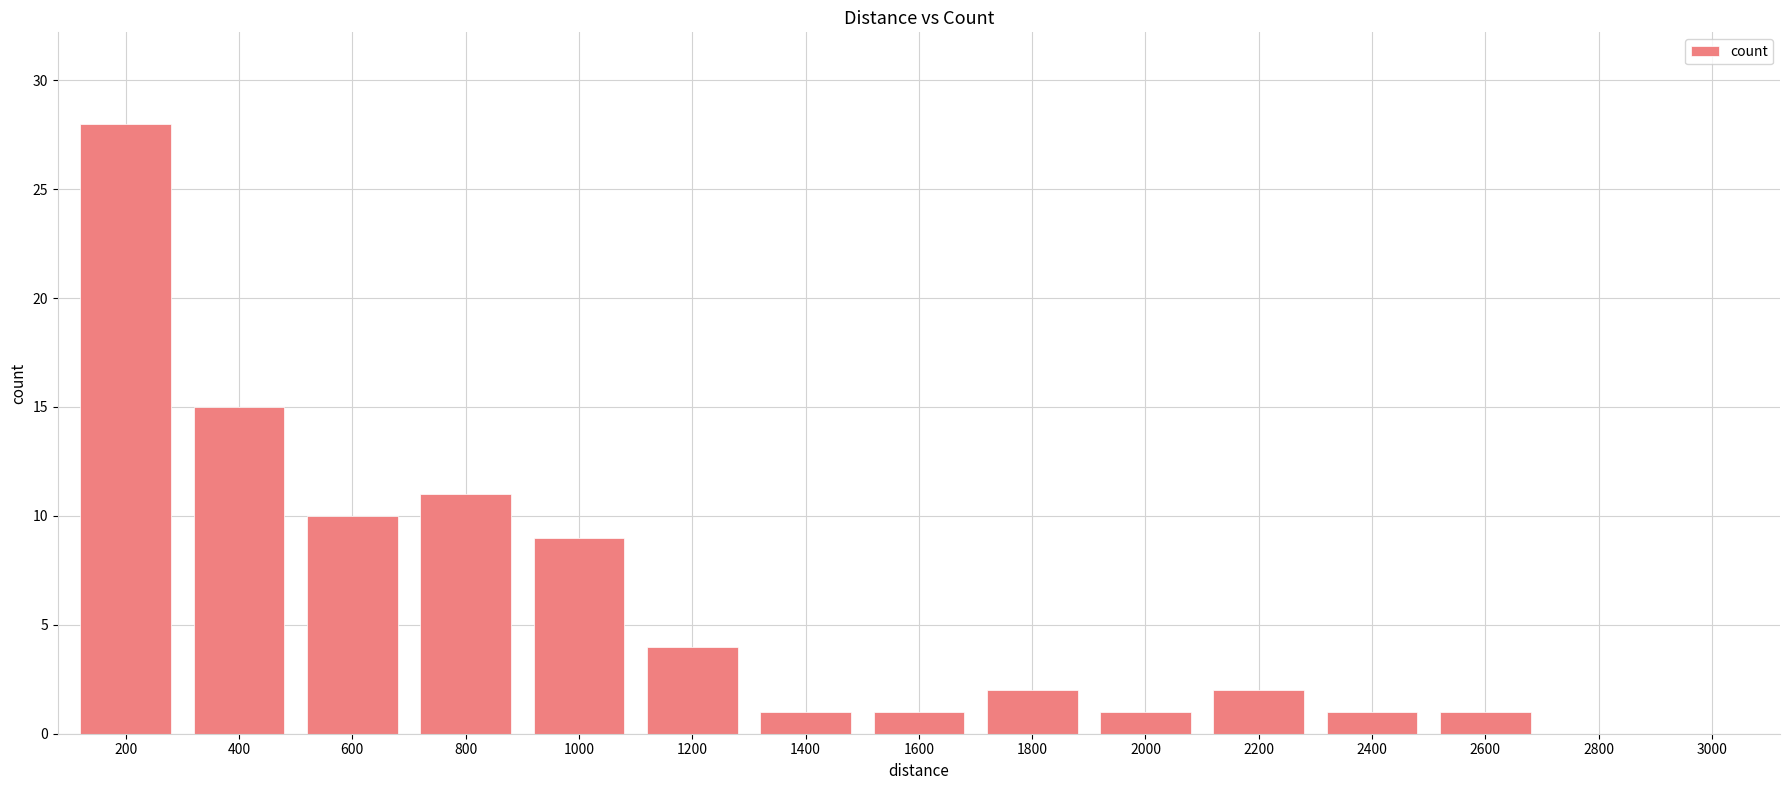

The value at 800 is 11. True or false?

True